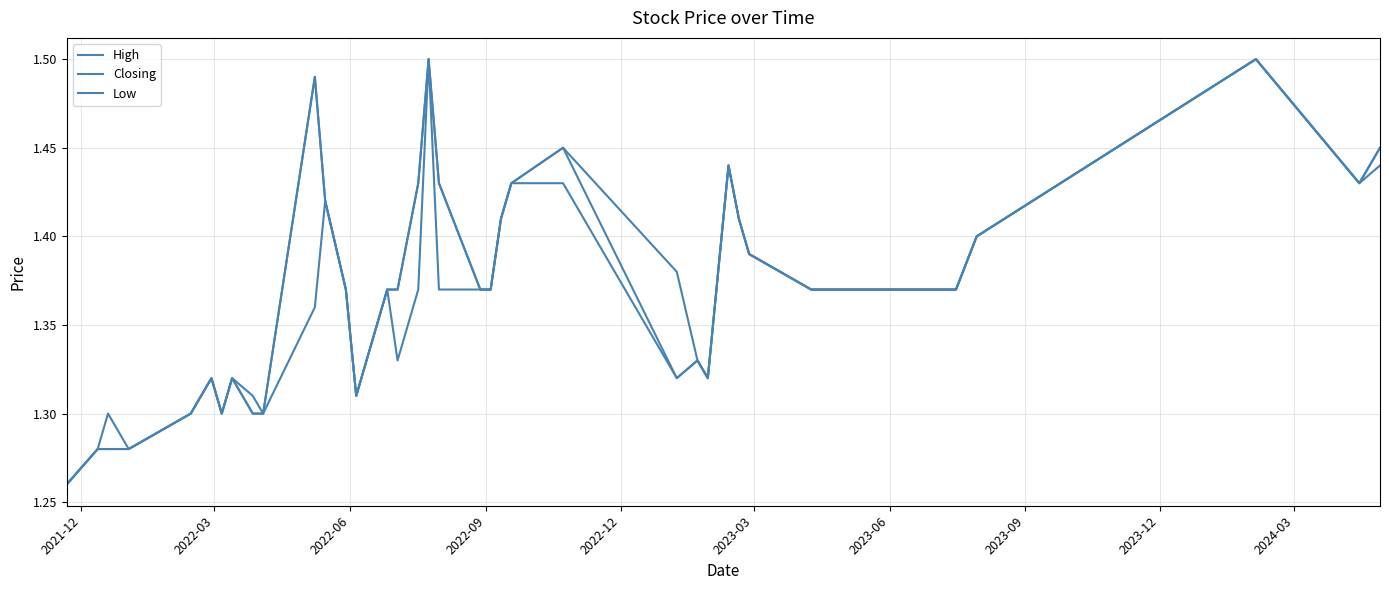

Does the chart have visible grid lines?

Yes